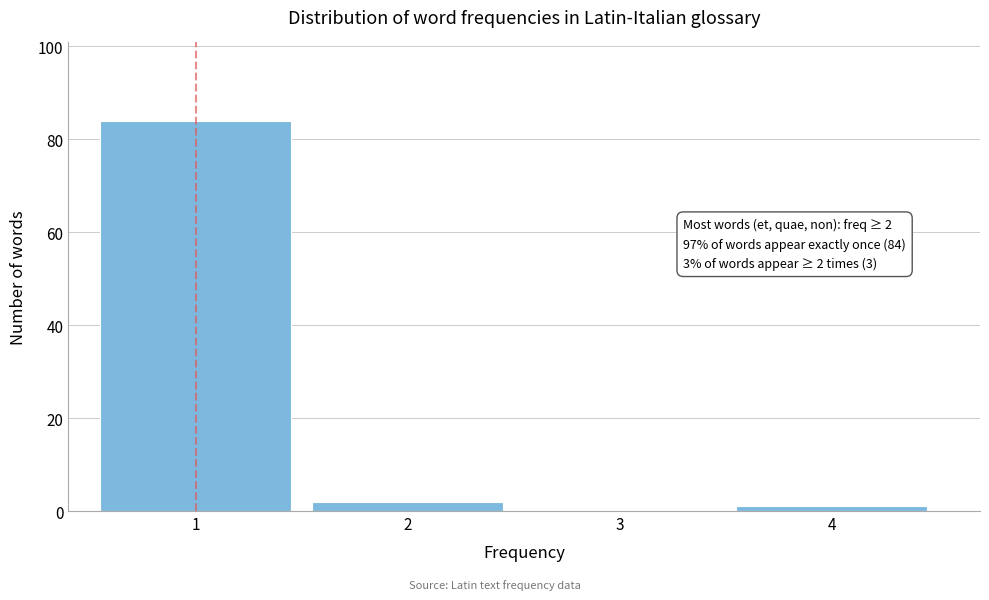

Reading left to right, transcribe all the data shown in this chart.

1=84	2=2	3=0	4=1